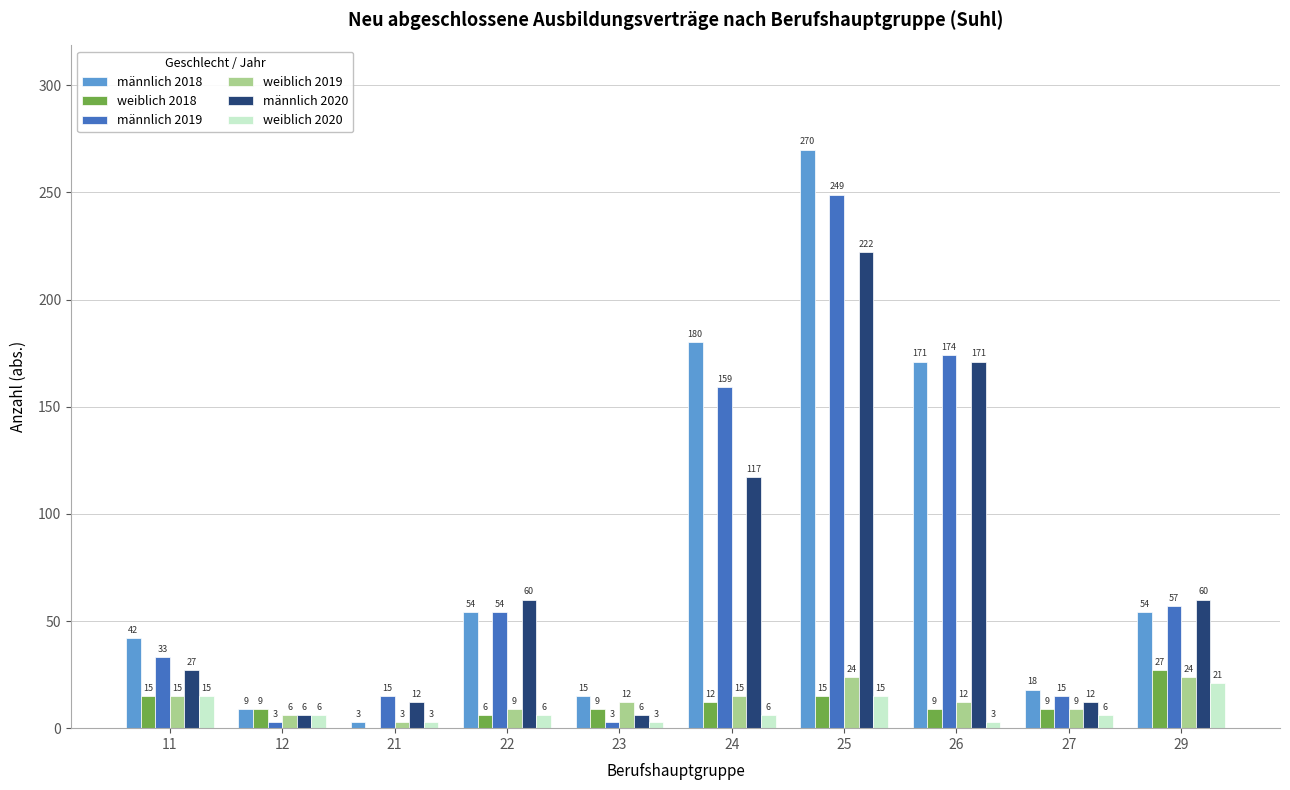

The value of weiblich 2019 at 26 is 12. True or false?

True